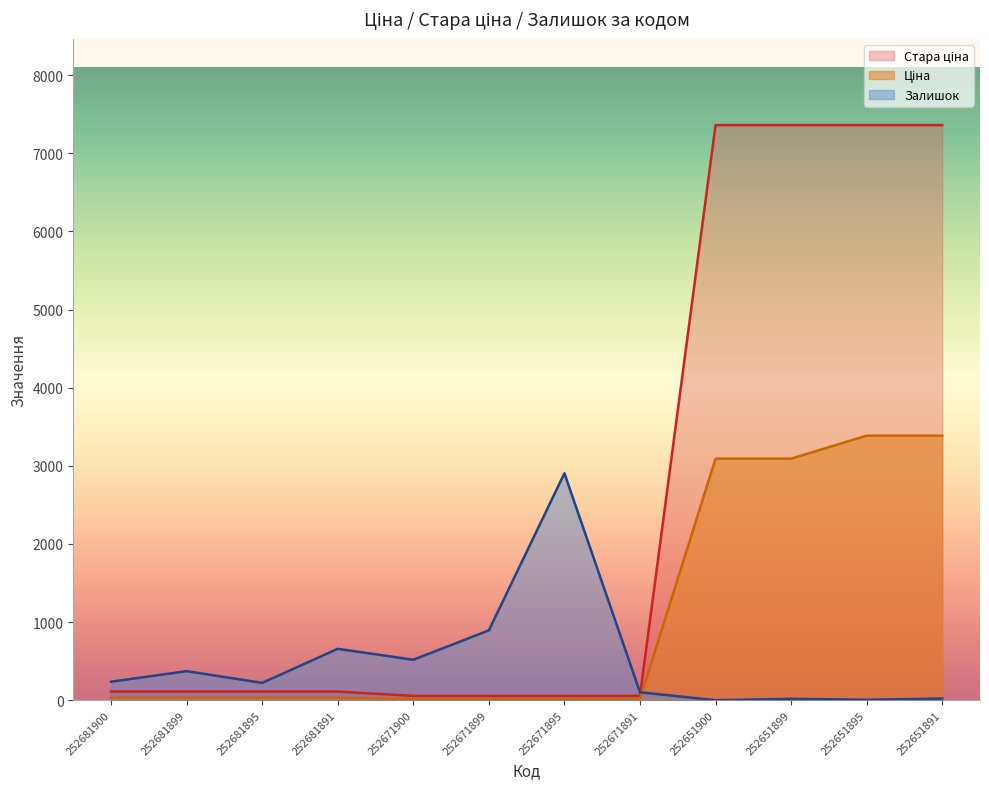

Does the chart display data point markers on the line(s)?

No